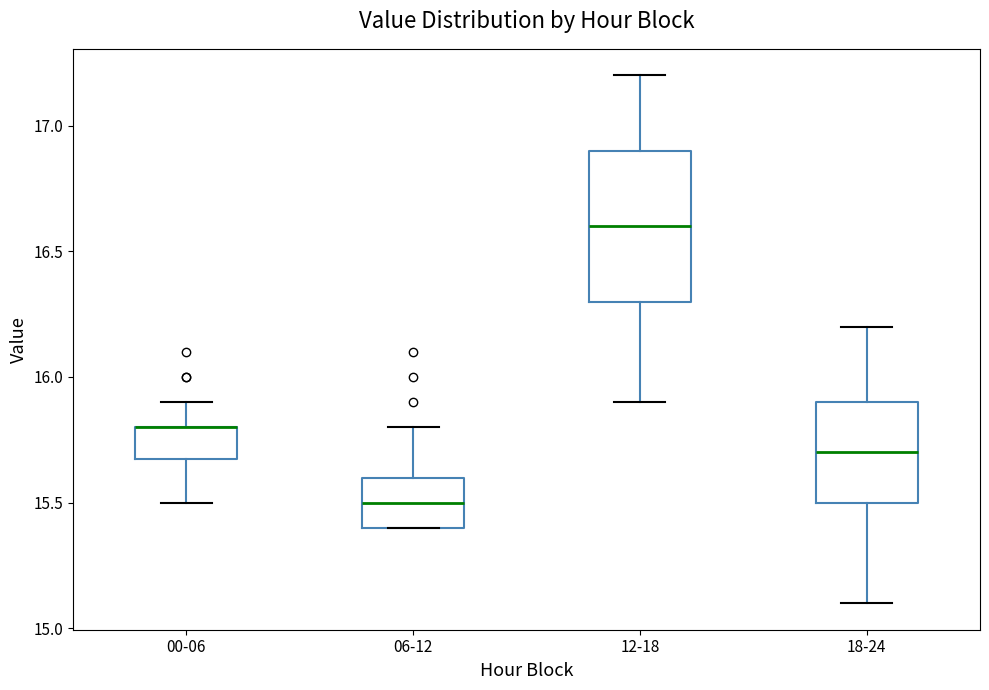

Where does the median line of the box for 06-12 sit on the y-axis? The values are not printed on the chart, so give them approximately, as read against the axis.

15.5